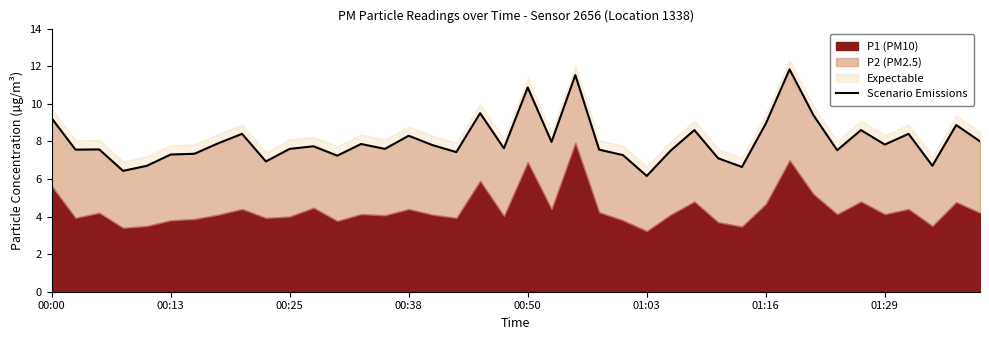

Reading right to left, transcribe all the data shown in this chart.

8.0	8.9	6.7	8.4	7.8	8.6	7.5	9.4	11.8	8.9	6.6	7.1	8.6	7.5	6.2	7.3	7.6	11.5	8.0	10.9	7.6	9.5	7.4	7.8	8.3	7.6	7.9	7.2	7.7	7.6	6.9	8.4	7.9	7.3	7.3	6.7	6.4	7.6	7.6	9.2